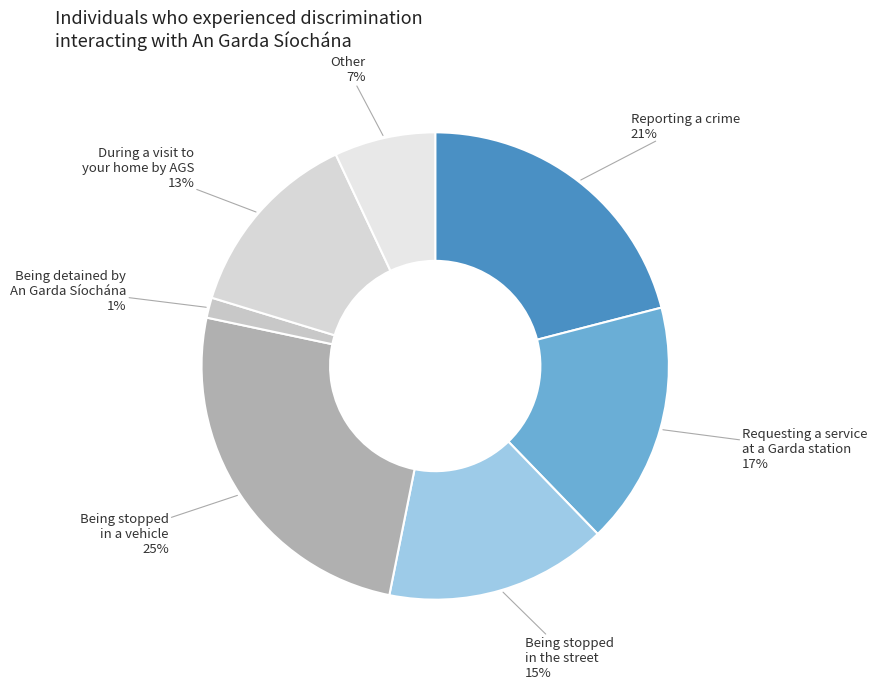

How many segments does this pie chart have?

7